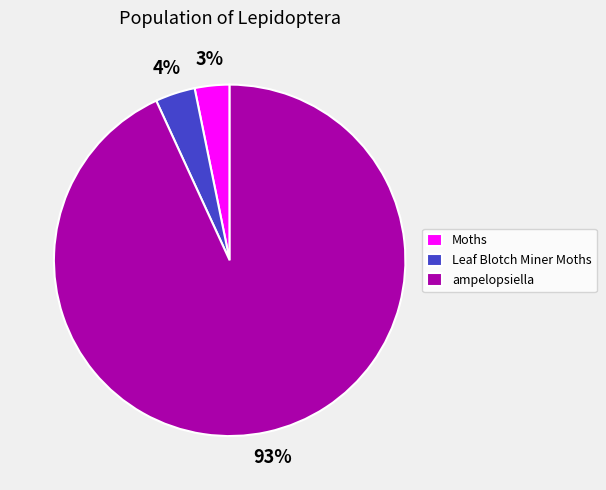

Which slice is the largest?

ampelopsiella